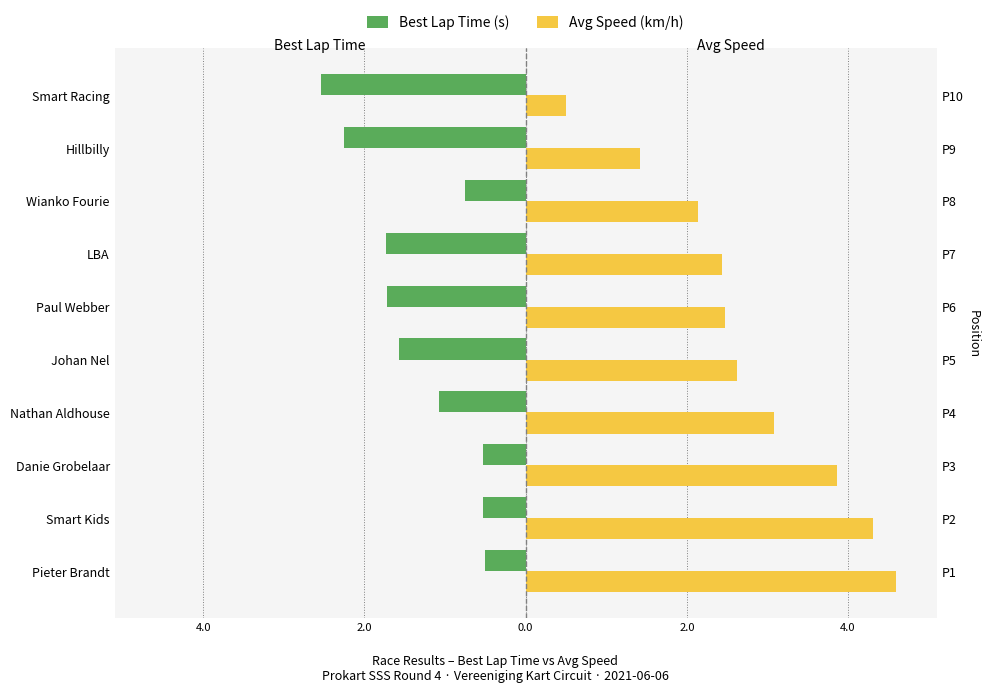

What is the difference between the maximum and minimum values in the Avg Speed (km/h) series?

4.1